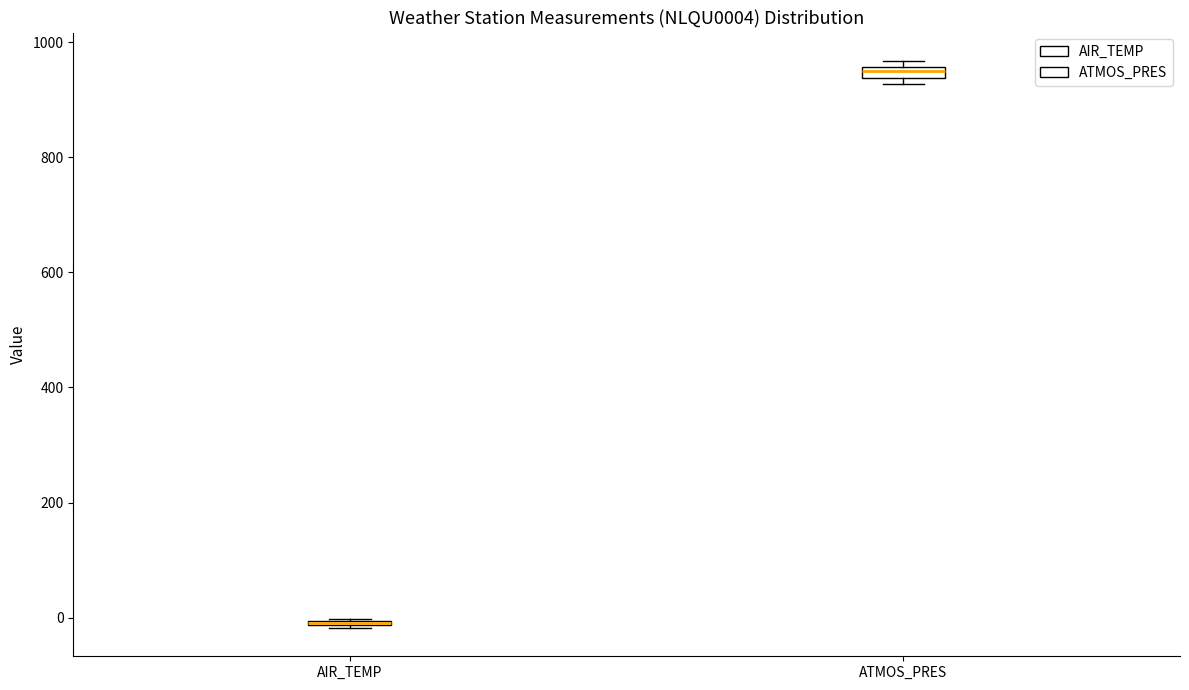

Where is the upper edge of the box for ATMOS_PRES on the y-axis? The values are not printed on the chart, so give them approximately, as read against the axis.

960